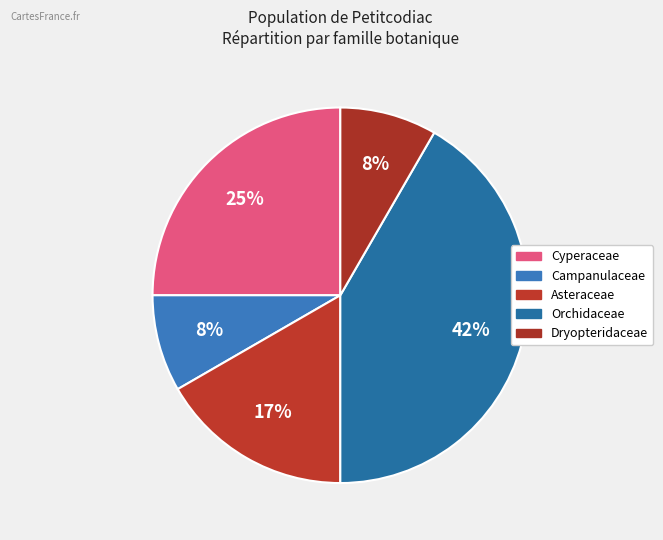

Count the number of slices in the pie.

5